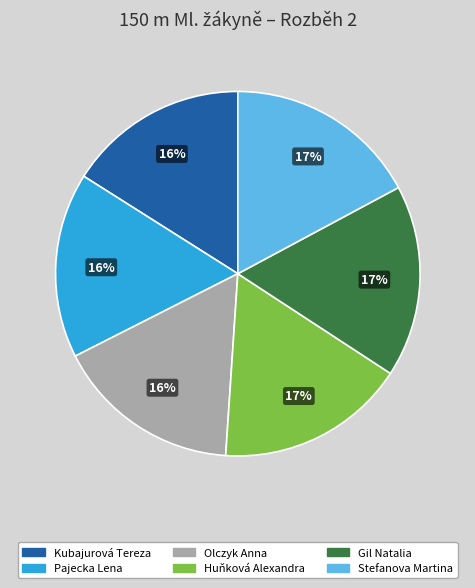

How many segments does this pie chart have?

6